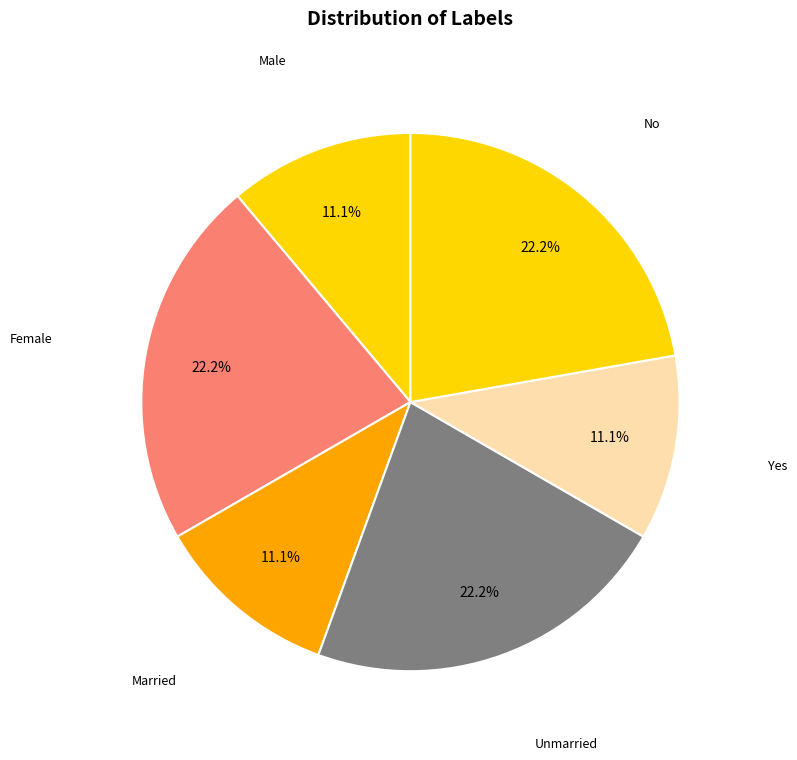

Count the number of slices in the pie.

6